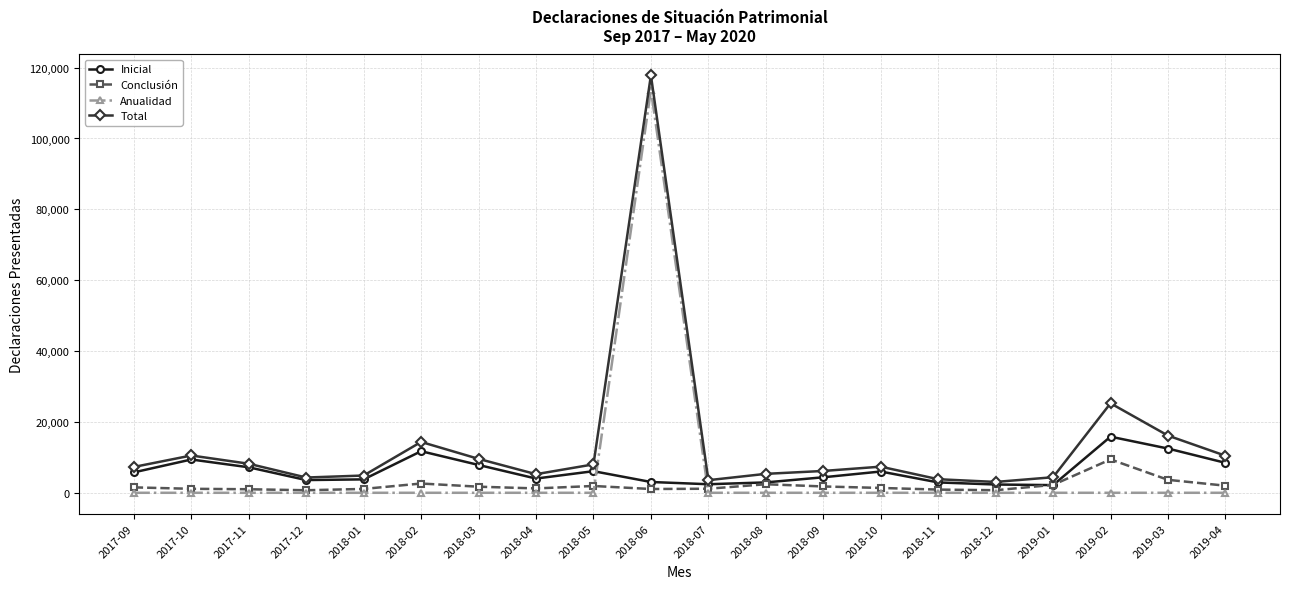

How many data points in Total are less than 7373?

10